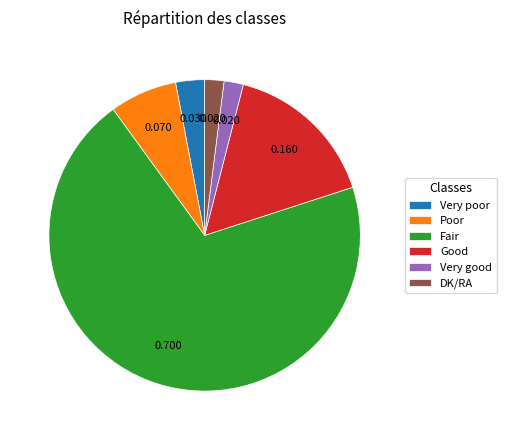

Combined, do DK/RA and Very good account for over 50%?

No